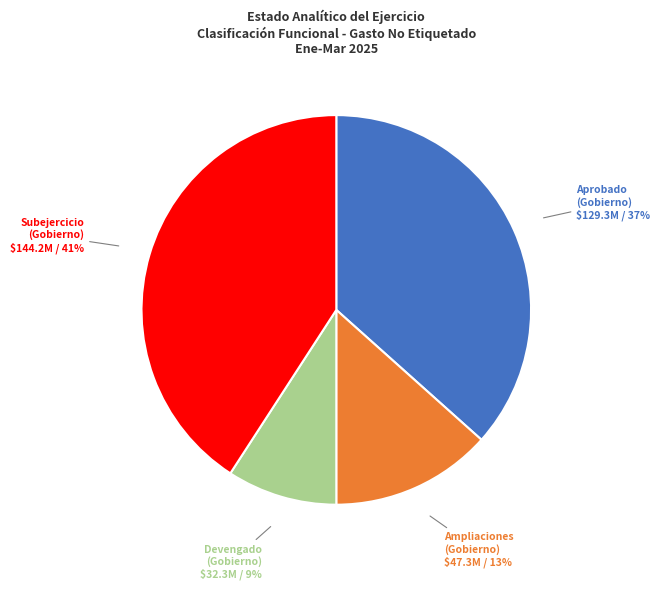

To the nearest percent, what is the average slice percentage?

25%